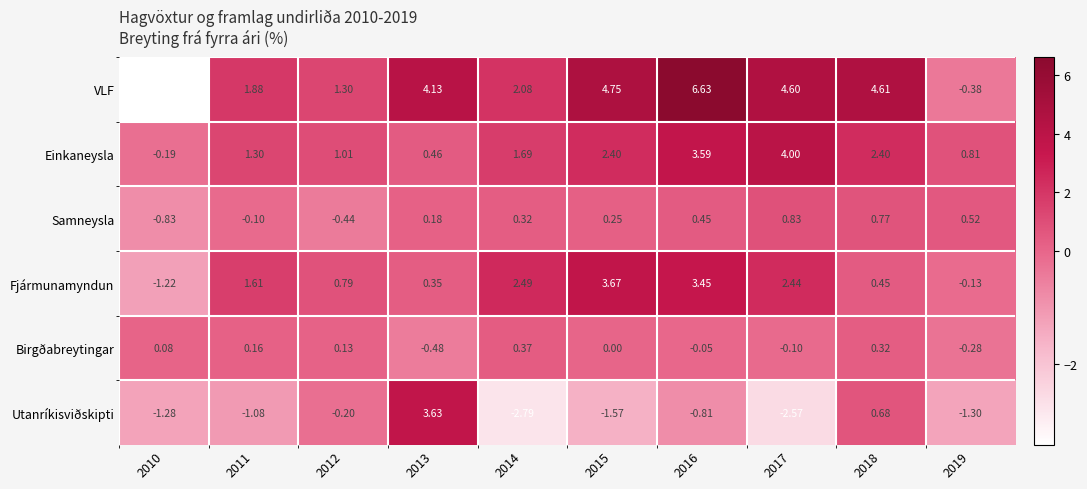

At how many categories does at least one series exceed 3?

5